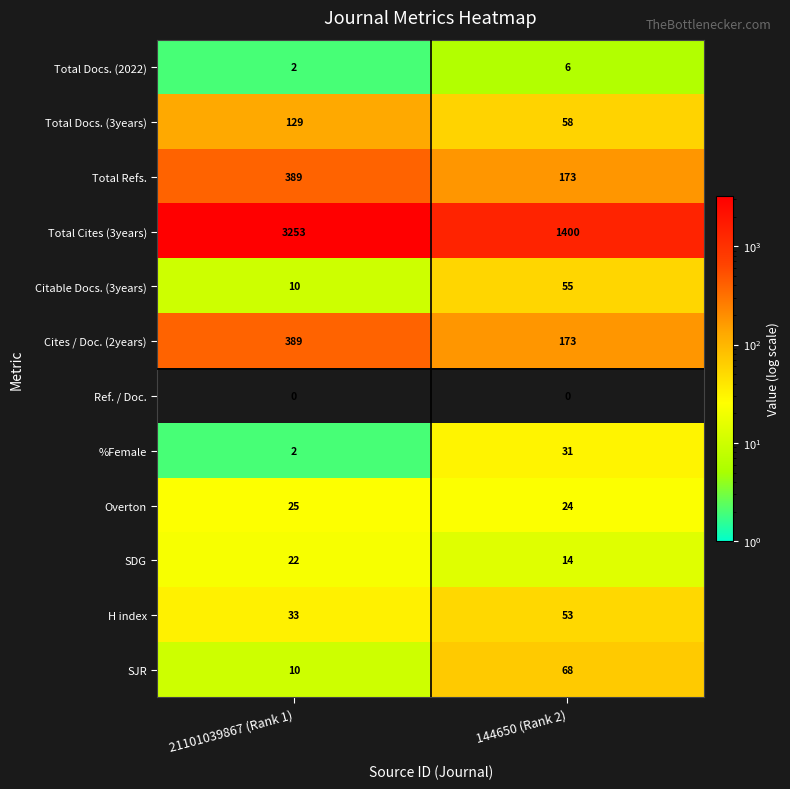

At which category is the sum across all series the highest?

21101039867 (Rank 1)